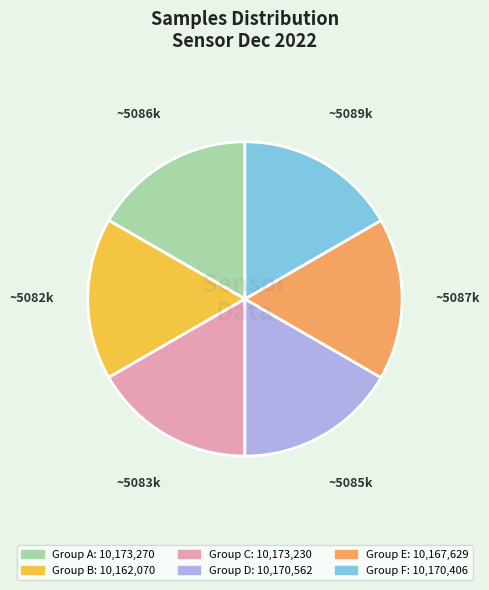

True or false: ~5082k accounts for 17% of the total.

True